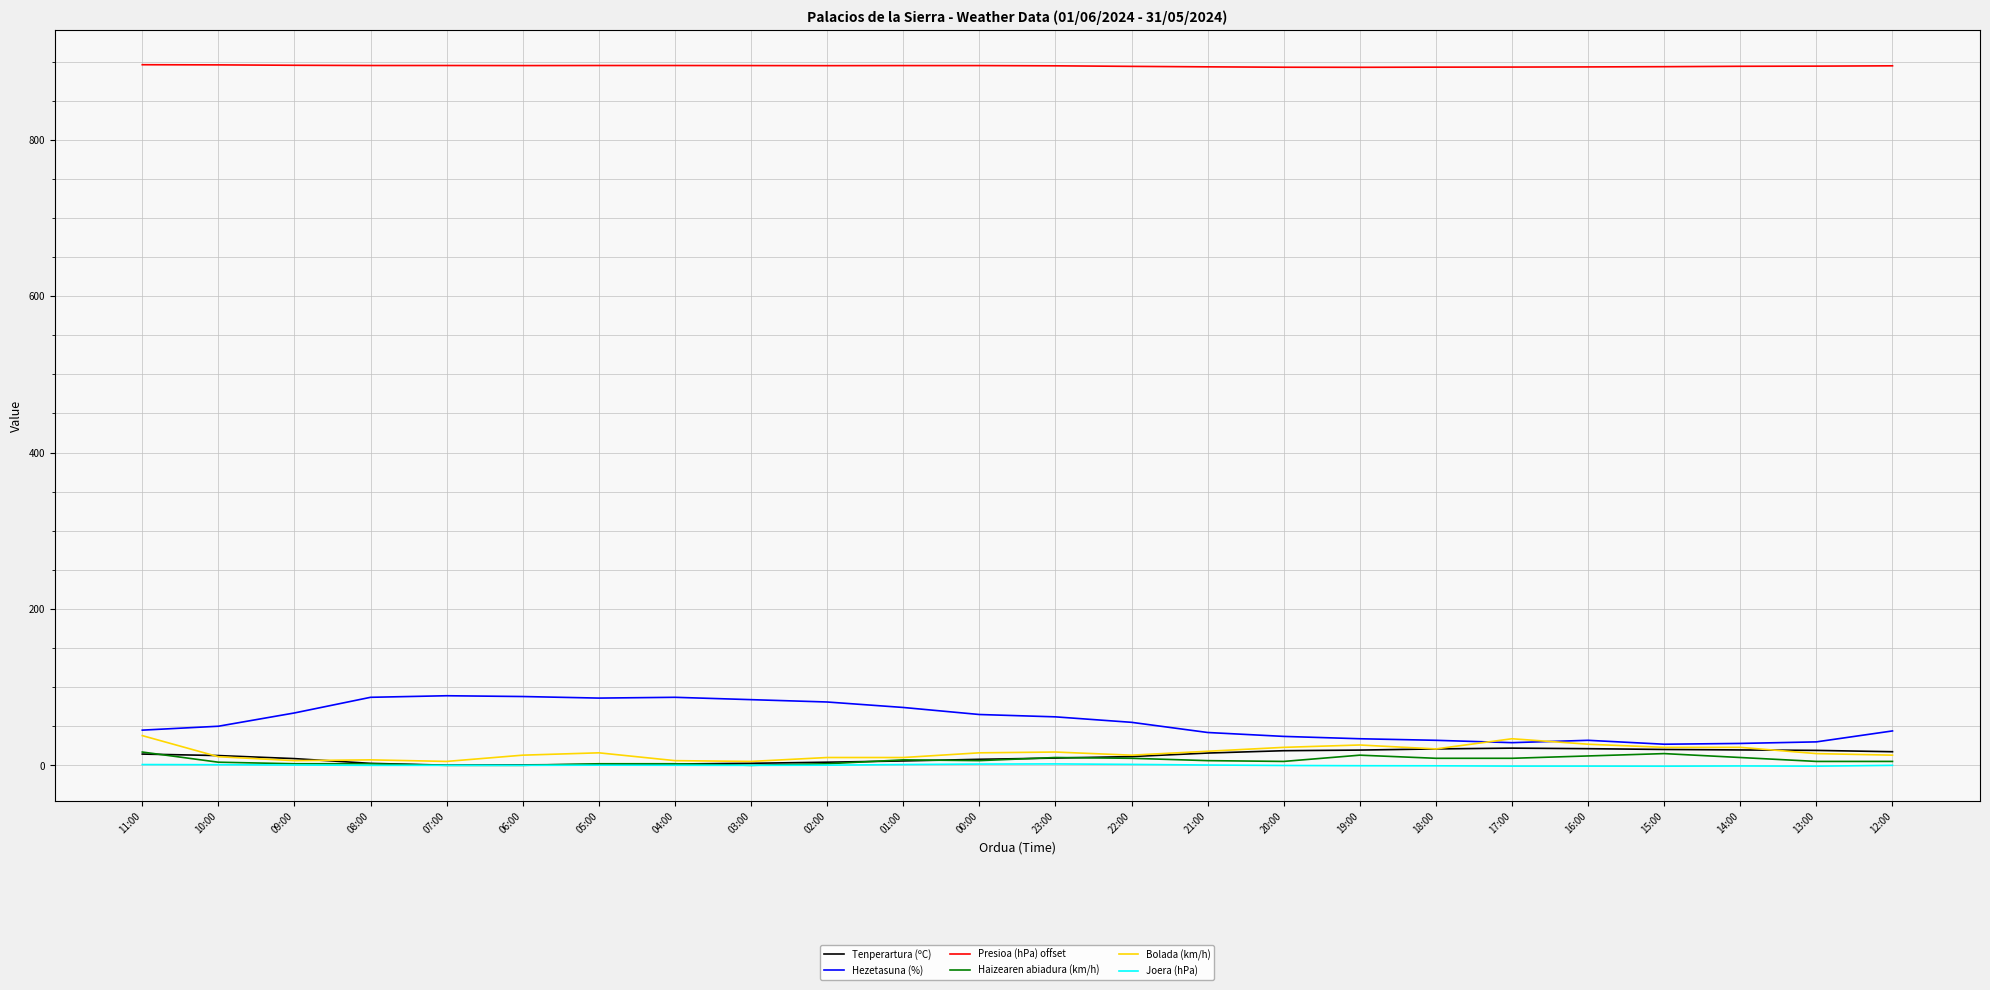

Is the value of Tenperartura (ºC) at 12:00 greater than the value of Presioa (hPa) offset at 14:00?

No